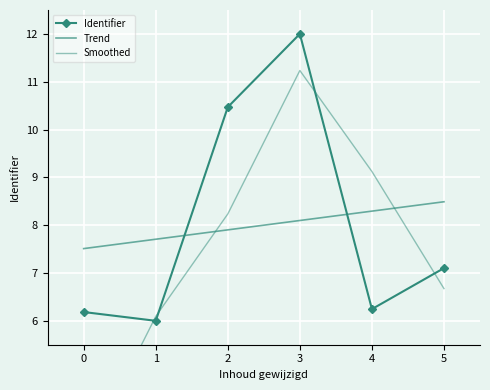

Read the Smoothed value at 2.

8.2